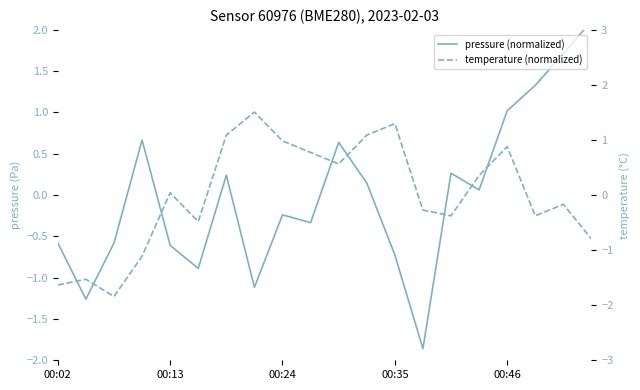

The value of temperature (normalized) at 15 is 0.4. True or false?

True